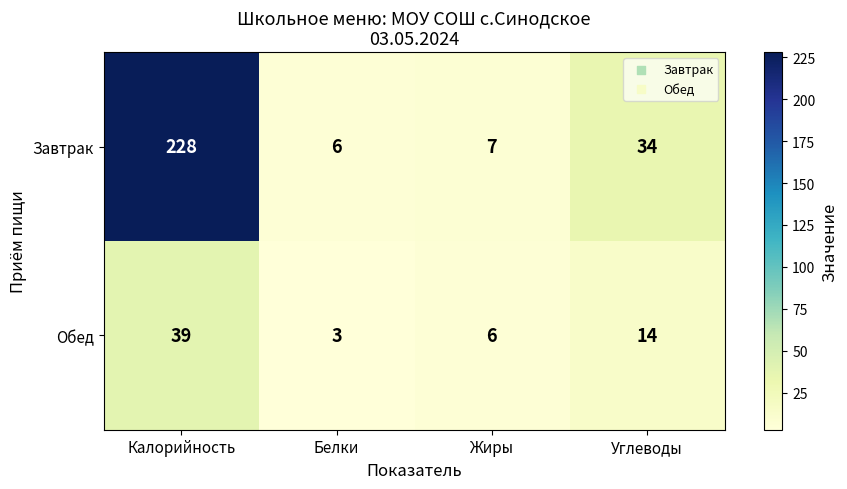

Reading right to left, what are all the values shown in this chart?

Завтрак: Углеводы=34	Жиры=7	Белки=6	Калорийность=228
Обед: Углеводы=14	Жиры=6	Белки=3	Калорийность=39